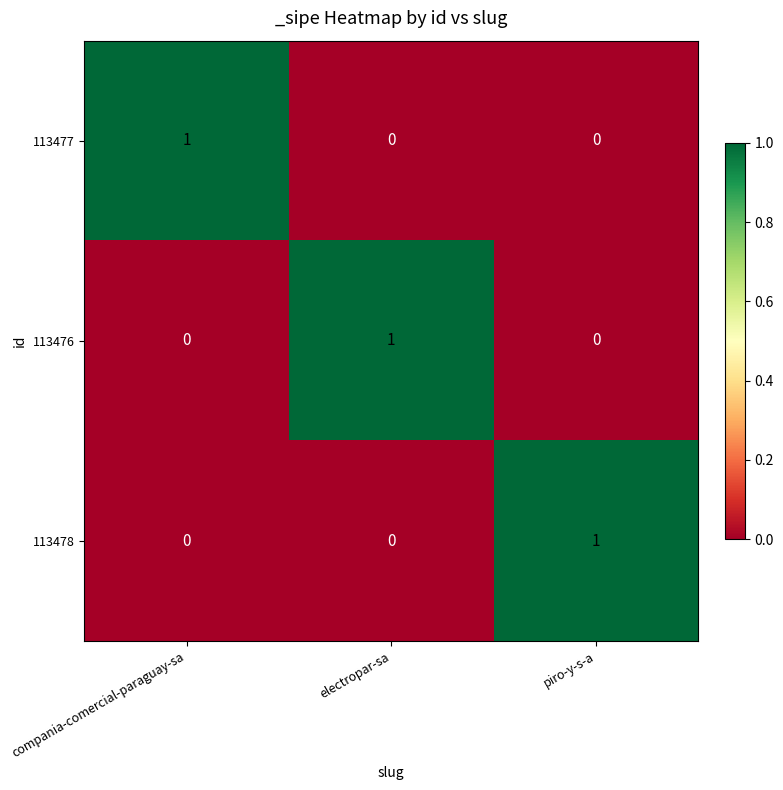

At how many categories does at least one series exceed 0?

3